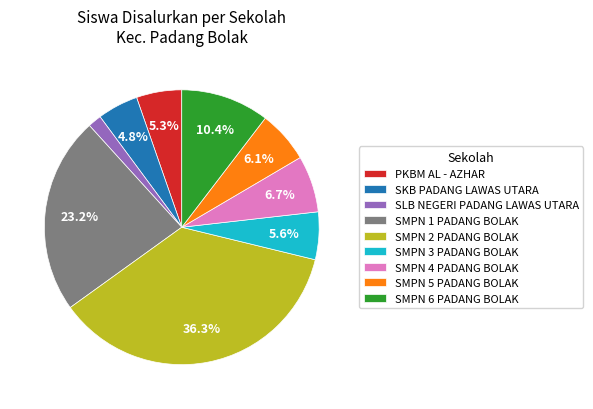

How many segments does this pie chart have?

9